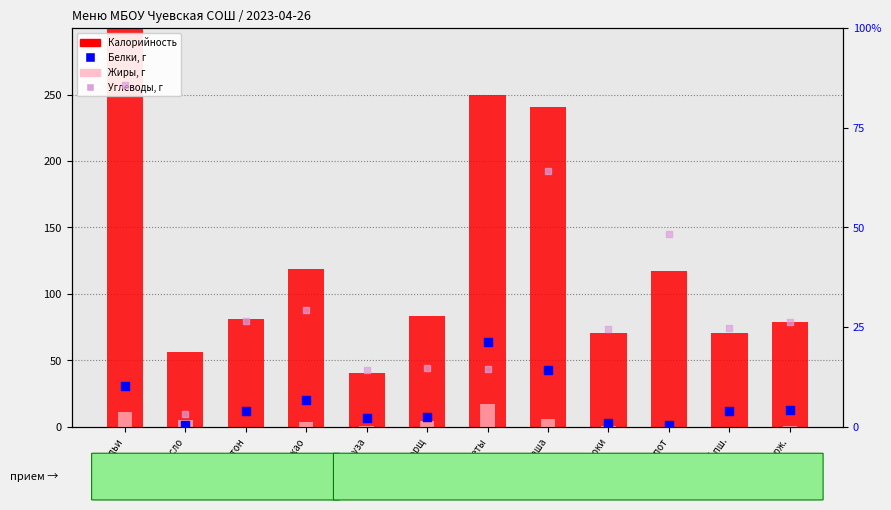

Which series has the largest total across all categories?

Калорийность